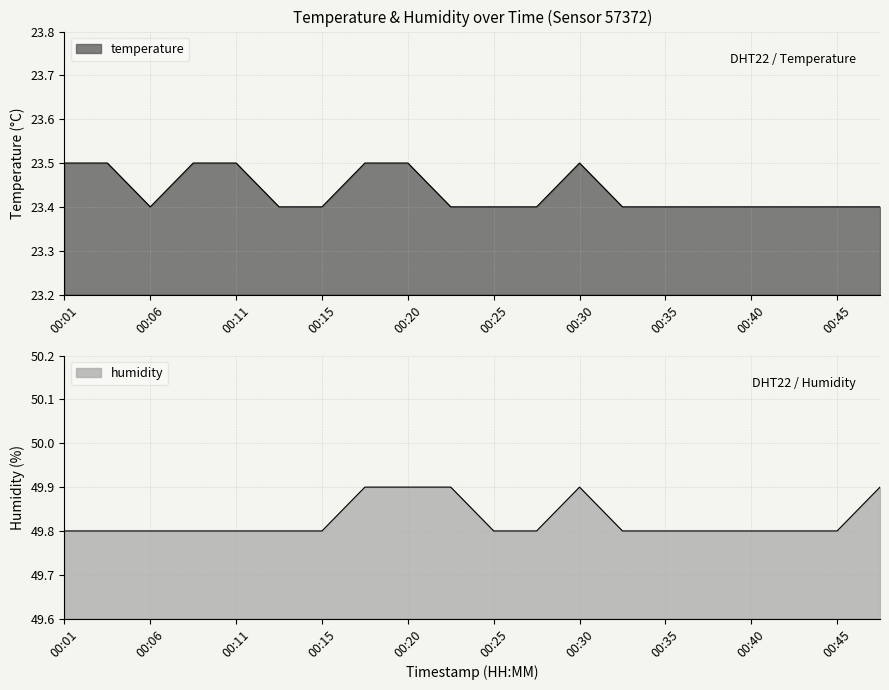

What value does the humidity series have at 00:30?

49.9